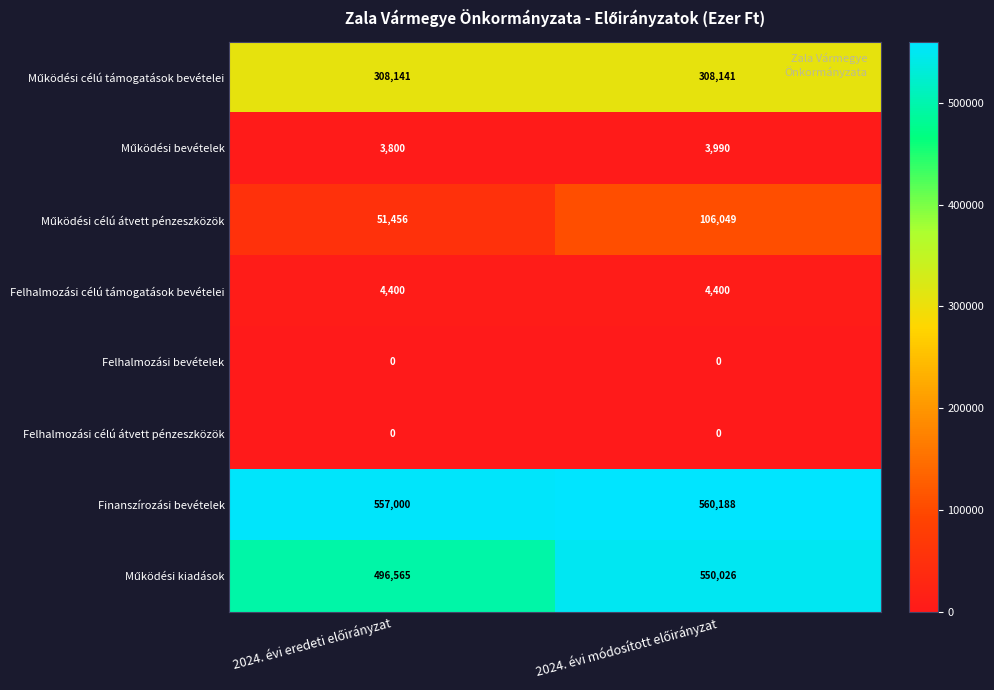

Which series has the largest total across all categories?

Finanszírozási bevételek